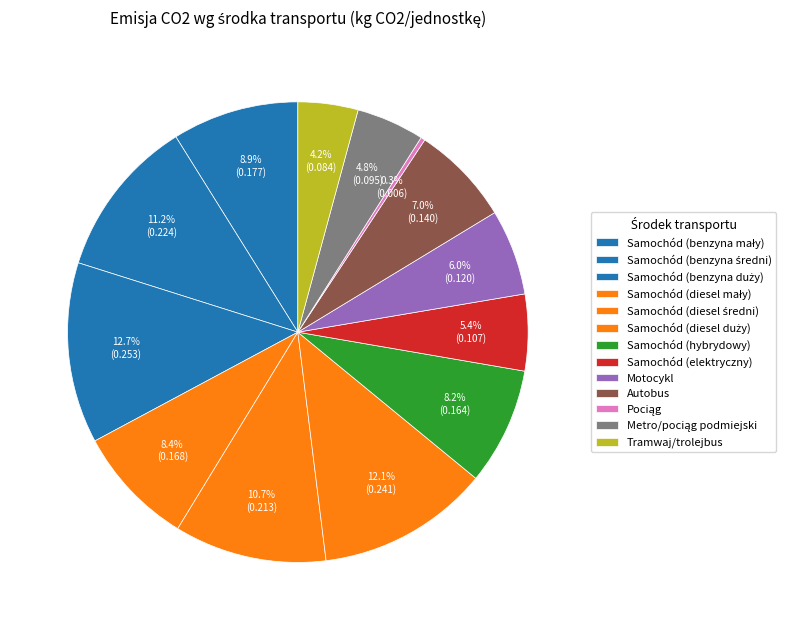

True or false: Samochód (hybrydowy) accounts for 23% of the total.

False